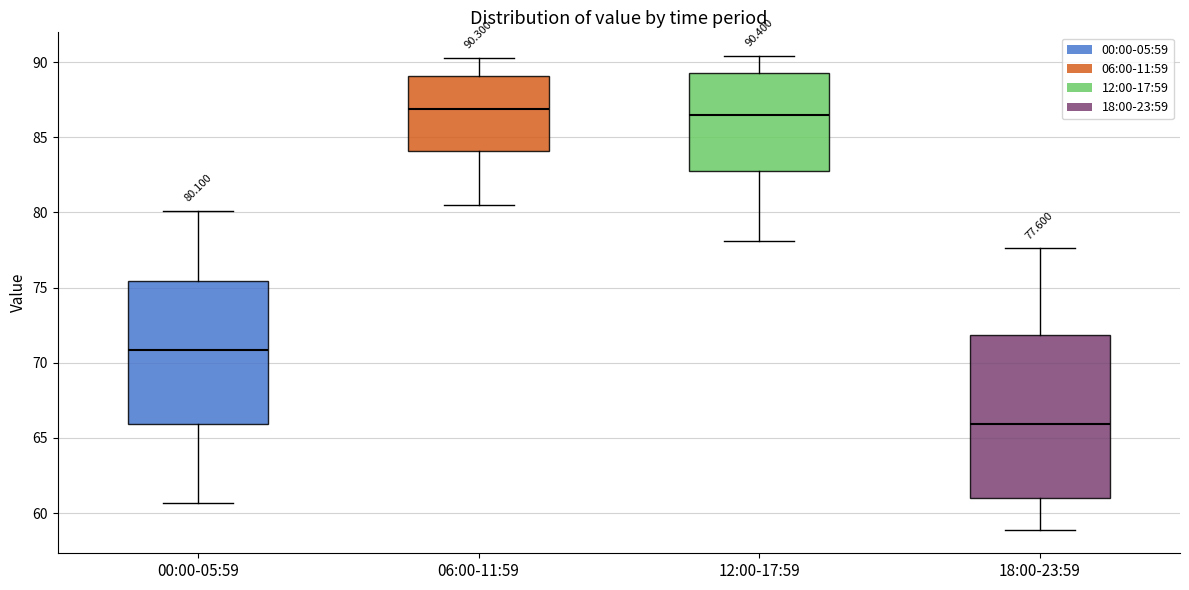

Comparing the boxes themselves (not the whiskers), which one is the tallest?

18:00-23:59